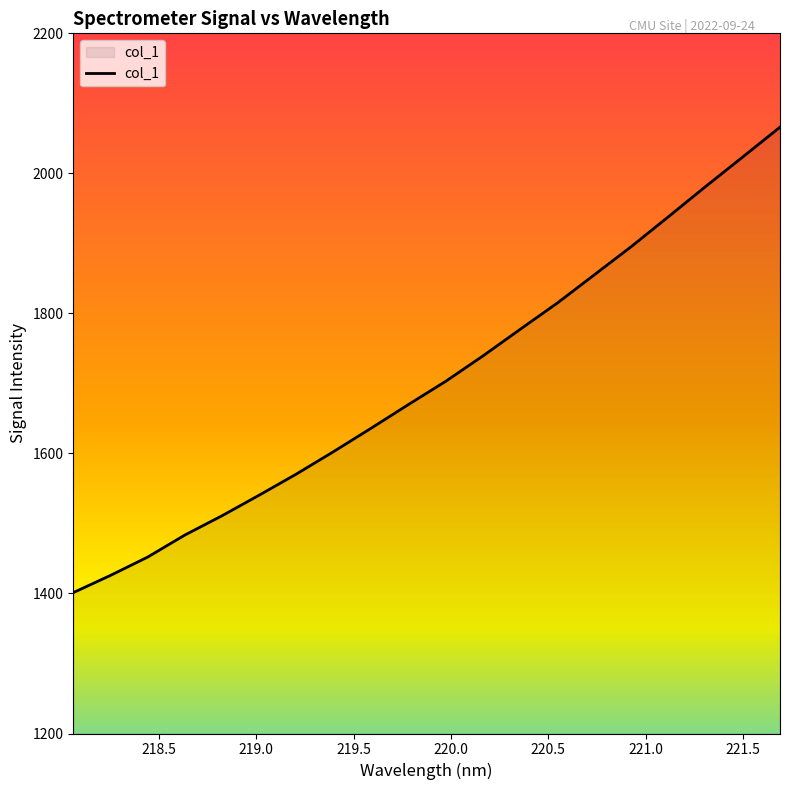

What is the smallest value displayed?

1401.2